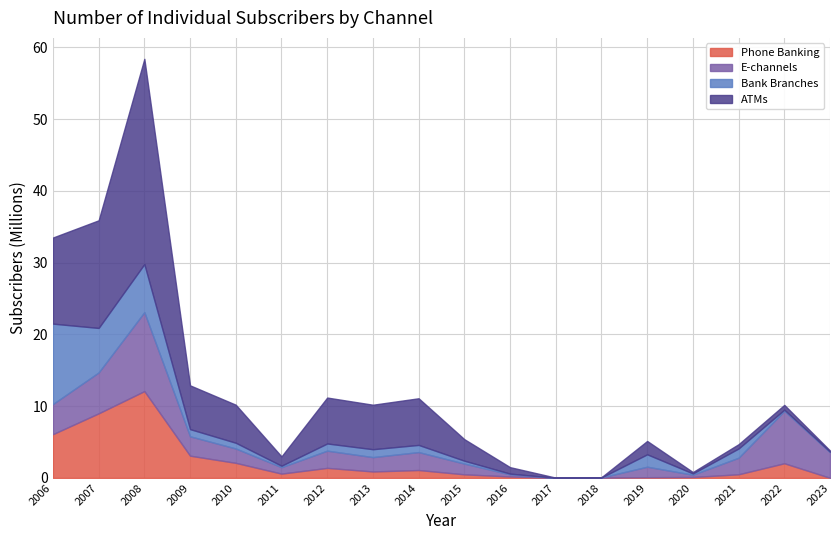

What is the value of the Bank Branches point at the 18th from the left?

0.1